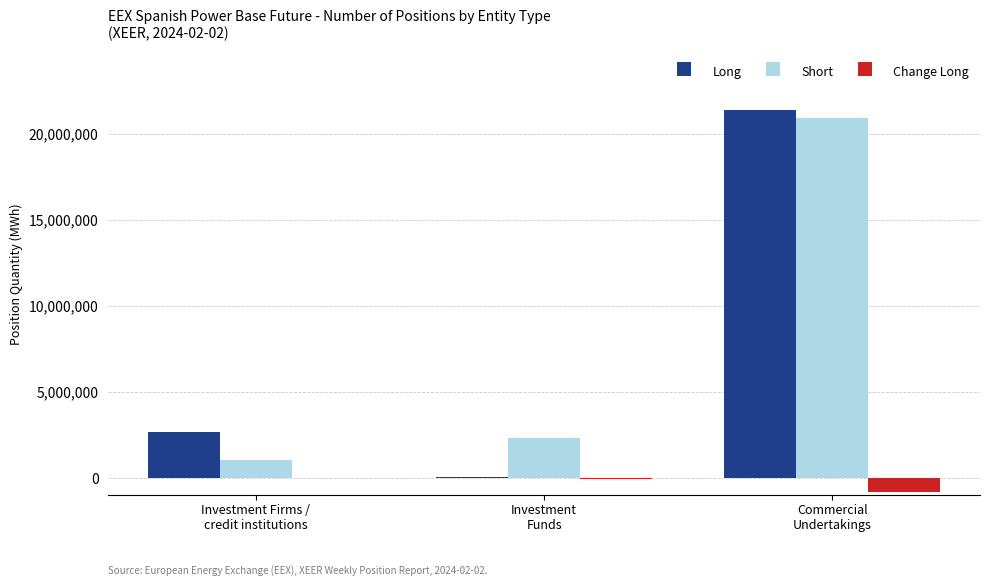

What is the greatest value displayed?

21403903